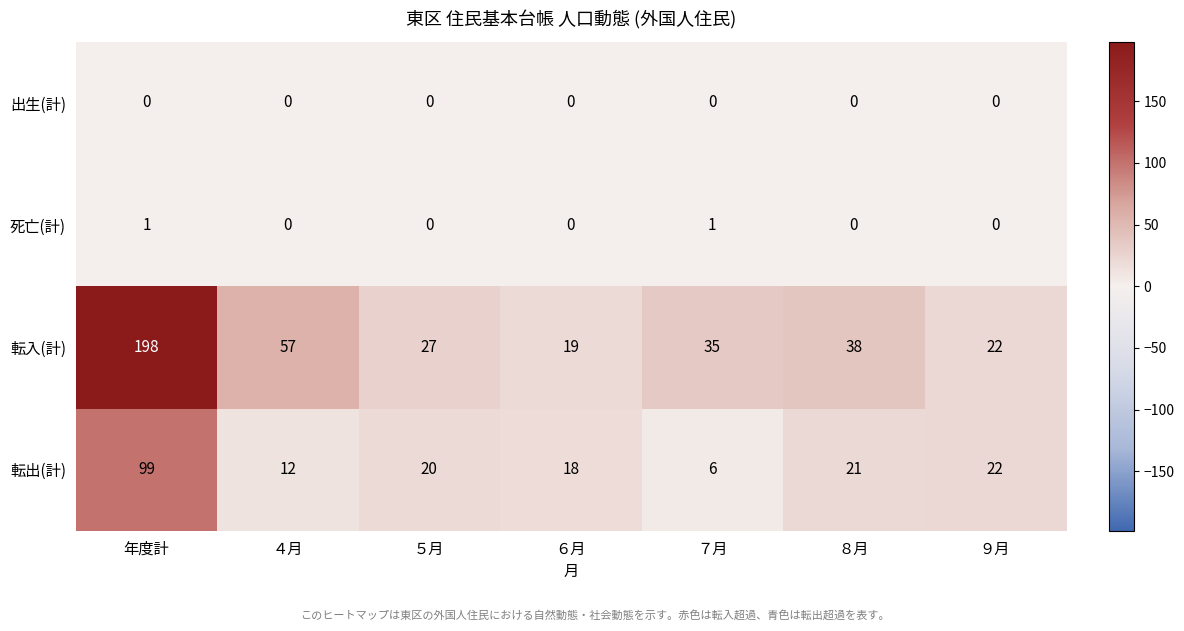

Is it true that 出生(計) equals 0 at ９月?

True